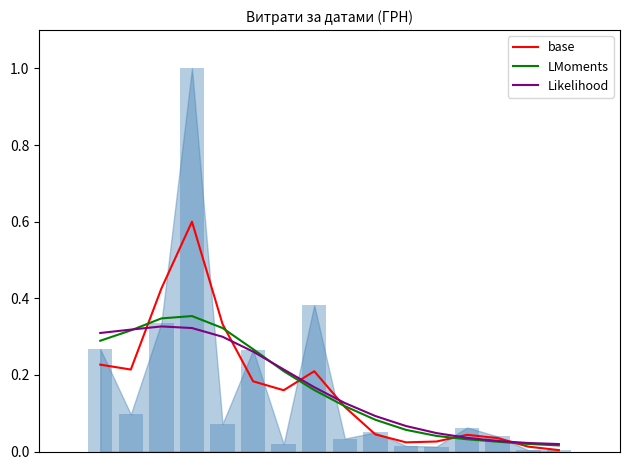

The value of base at 6 is 0.2. True or false?

True